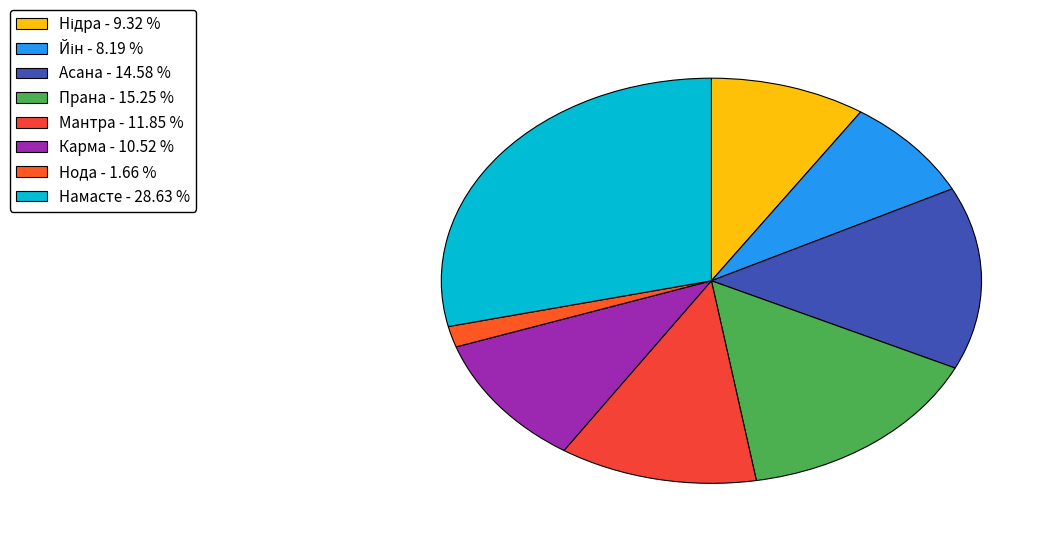

Count the number of slices in the pie.

8